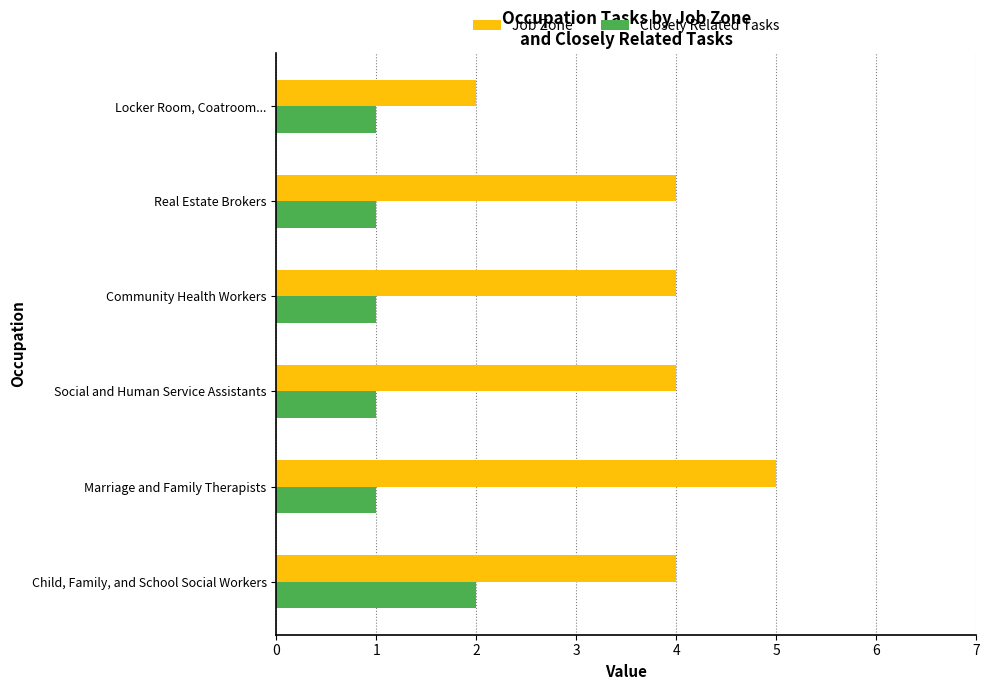

At which label does Closely Related Tasks reach its peak?

Child, Family, and School Social Workers